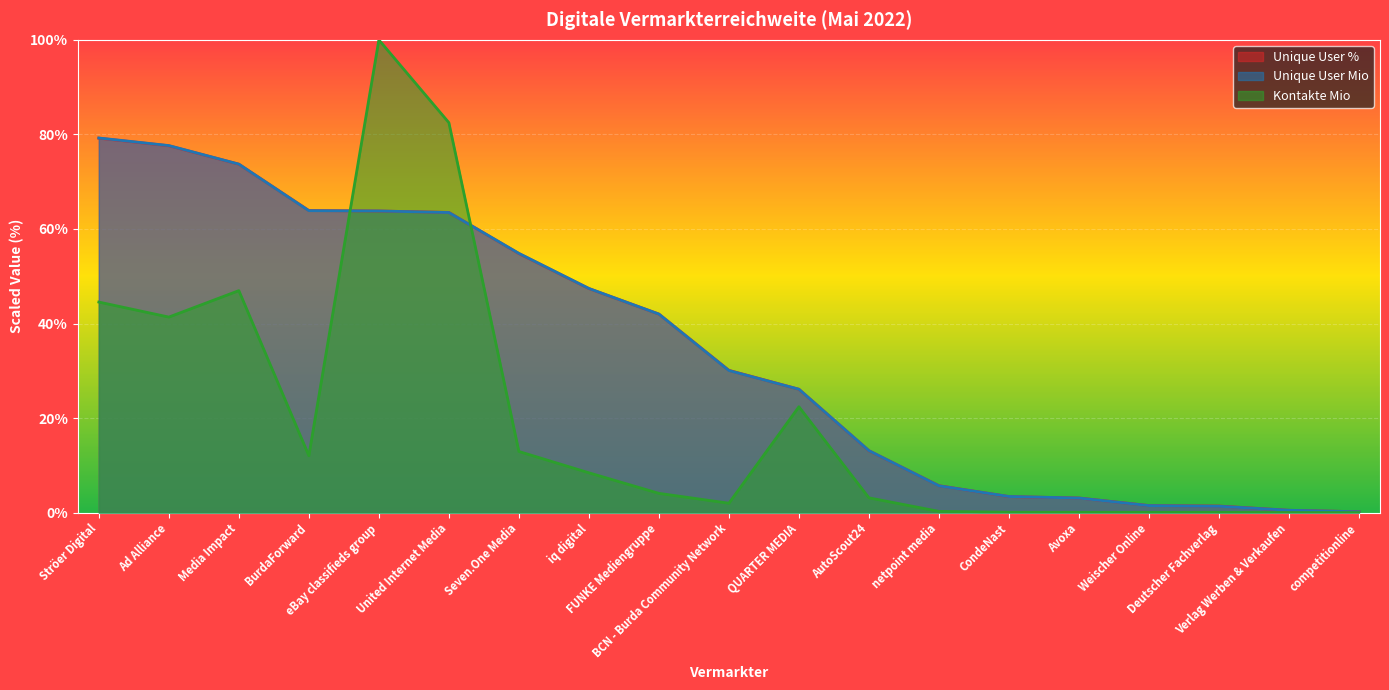

Reading left to right, what are all the values shown in this chart?

Unique User %: Ströer Digital=79.2	Ad Alliance=77.6	Media Impact=73.7	BurdaForward=63.9	eBay classifieds group=63.8	United Internet Media=63.5	Seven.One Media=54.8	iq digital=47.4	FUNKE Mediengruppe=42.0	BCN - Burda Community Network=30.1	QUARTER MEDIA=26.1	AutoScout24=13.1	netpoint media=5.7	CondeNast=3.4	Avoxa=3.1	Weischer Online=1.5	Deutscher Fachverlag=1.4	Verlag Werben & Verkaufen=0.5	competitionline=0.2
Unique User Mio: Ströer Digital=79.2	Ad Alliance=77.6	Media Impact=73.7	BurdaForward=63.9	eBay classifieds group=63.8	United Internet Media=63.5	Seven.One Media=54.8	iq digital=47.4	FUNKE Mediengruppe=42.0	BCN - Burda Community Network=30.1	QUARTER MEDIA=26.1	AutoScout24=13.1	netpoint media=5.7	CondeNast=3.4	Avoxa=3.1	Weischer Online=1.5	Deutscher Fachverlag=1.4	Verlag Werben & Verkaufen=0.5	competitionline=0.2
Kontakte Mio: Ströer Digital=44.5	Ad Alliance=41.4	Media Impact=47.0	BurdaForward=12.0	eBay classifieds group=100.0	United Internet Media=82.5	Seven.One Media=12.9	iq digital=8.4	FUNKE Mediengruppe=4.1	BCN - Burda Community Network=2.0	QUARTER MEDIA=22.4	AutoScout24=3.1	netpoint media=0.3	CondeNast=0.1	Avoxa=0.1	Weischer Online=0.1	Deutscher Fachverlag=0.1	Verlag Werben & Verkaufen=0.0	competitionline=0.0